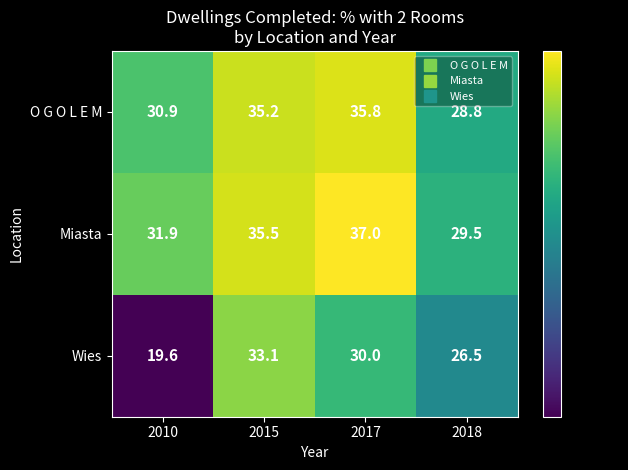

Reading left to right, transcribe all the data shown in this chart.

O G O L E M: 30.9	35.2	35.8	28.8
Miasta: 31.9	35.5	37.0	29.5
Wies: 19.6	33.1	30.0	26.5